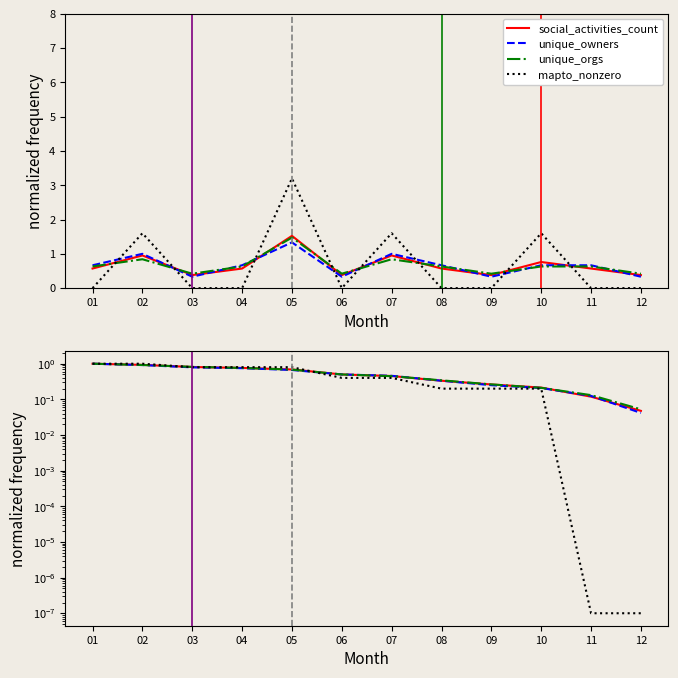

What are all the series names shown in the legend?

social_activities_count, unique_owners, unique_orgs, mapto_nonzero